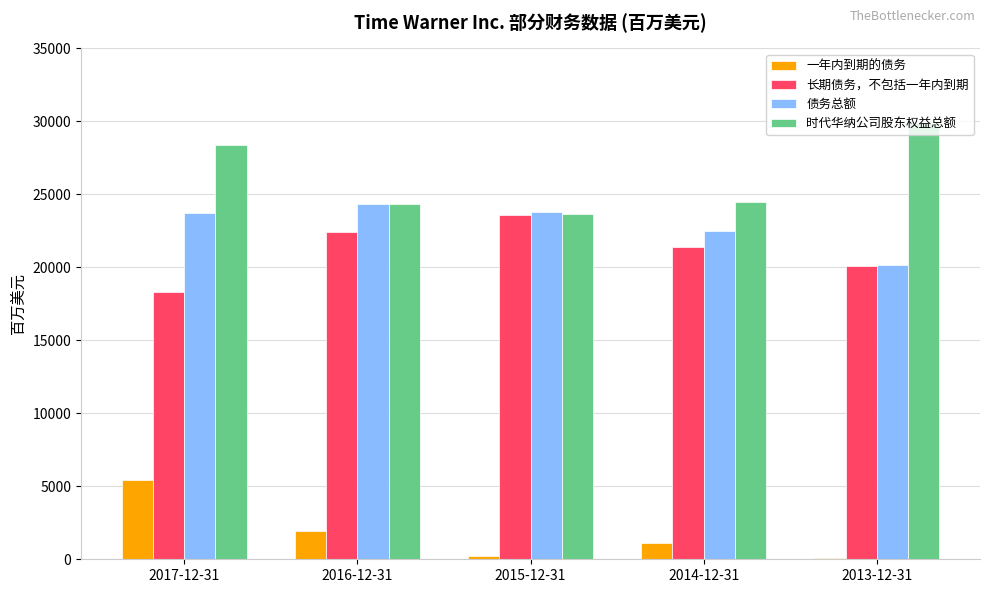

Is the value of 长期债务，不包括一年内到期 at 2014-12-31 greater than the value of 债务总额 at 2013-12-31?

Yes